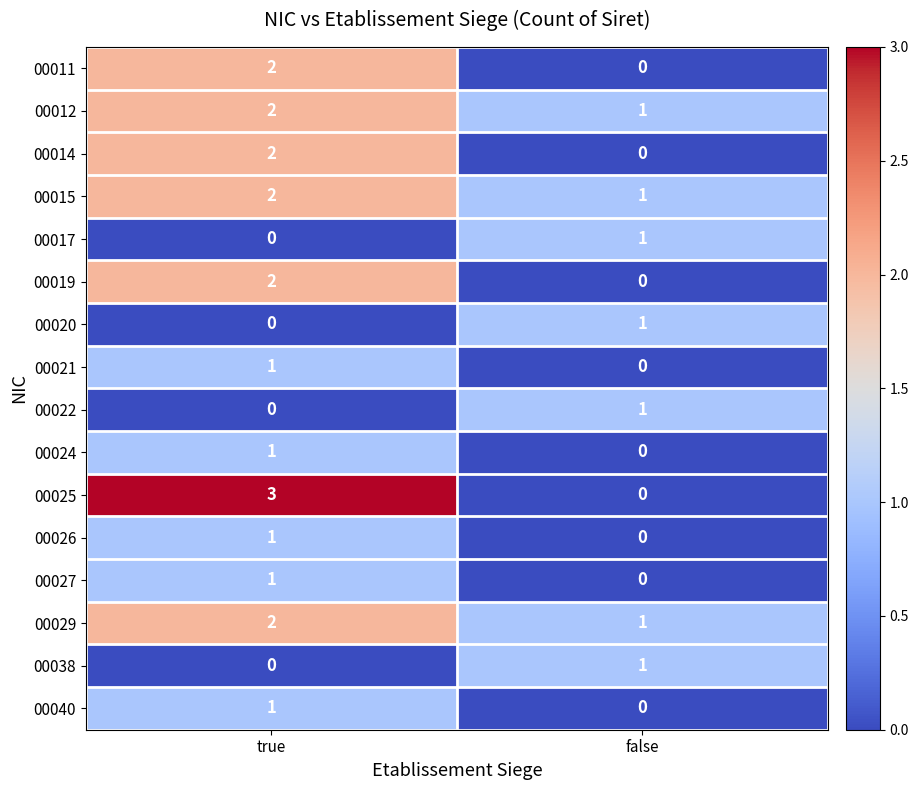

Is the value of 00022 at true greater than the value of 00015 at false?

No